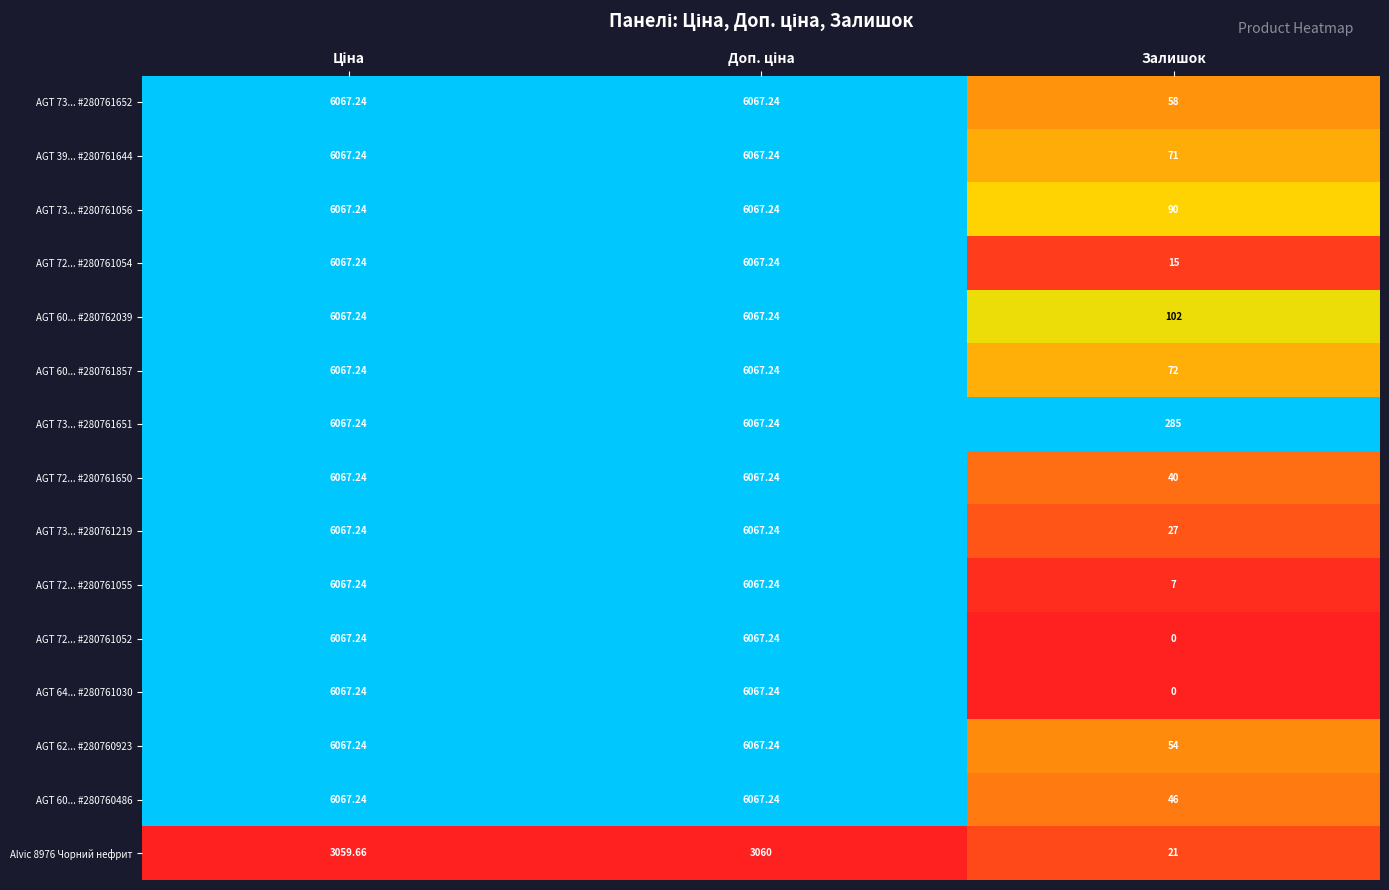

Which series has the largest total across all categories?

AGT 73... #280761651